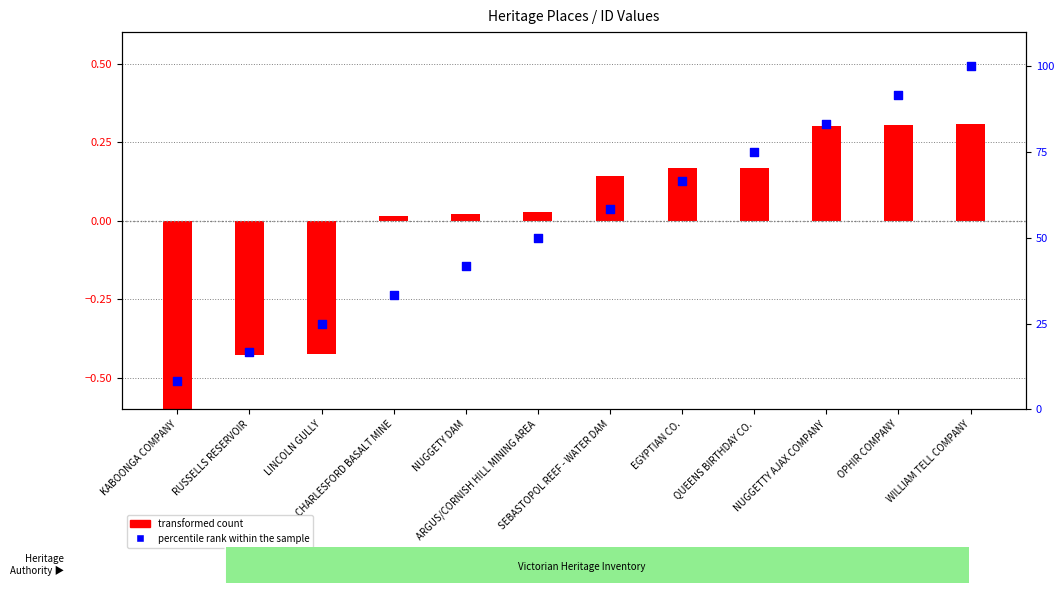

What is the change in value from NUGGETY DAM to EGYPTIAN CO.?

+25.0